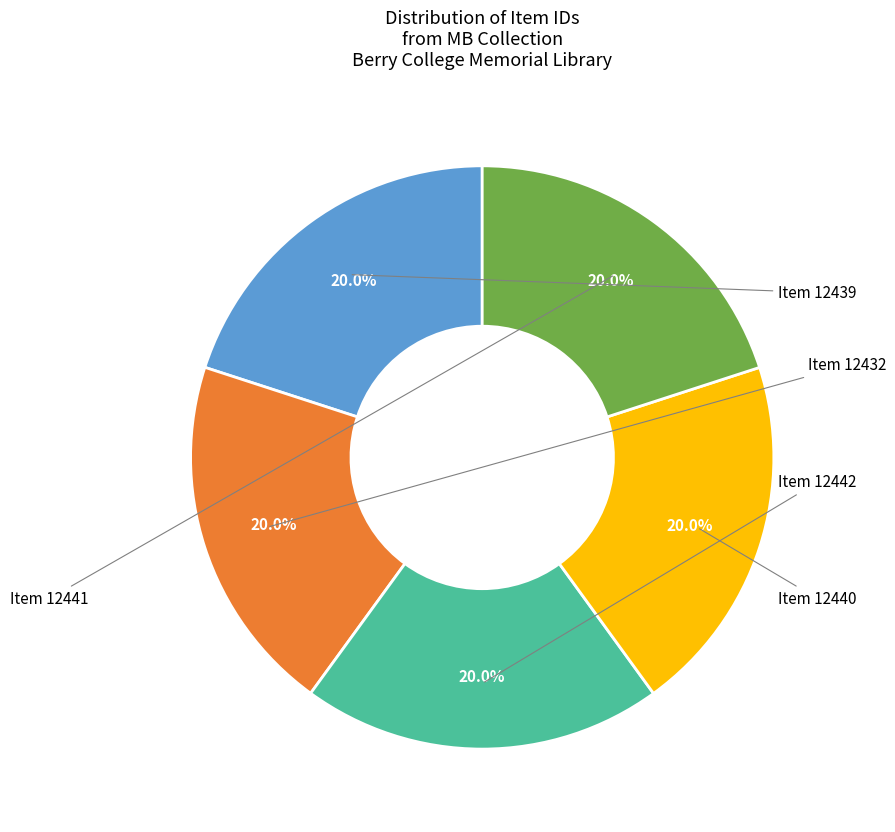

To the nearest percent, what is the combined percentage of Item 12441 and Item 12440?

40%